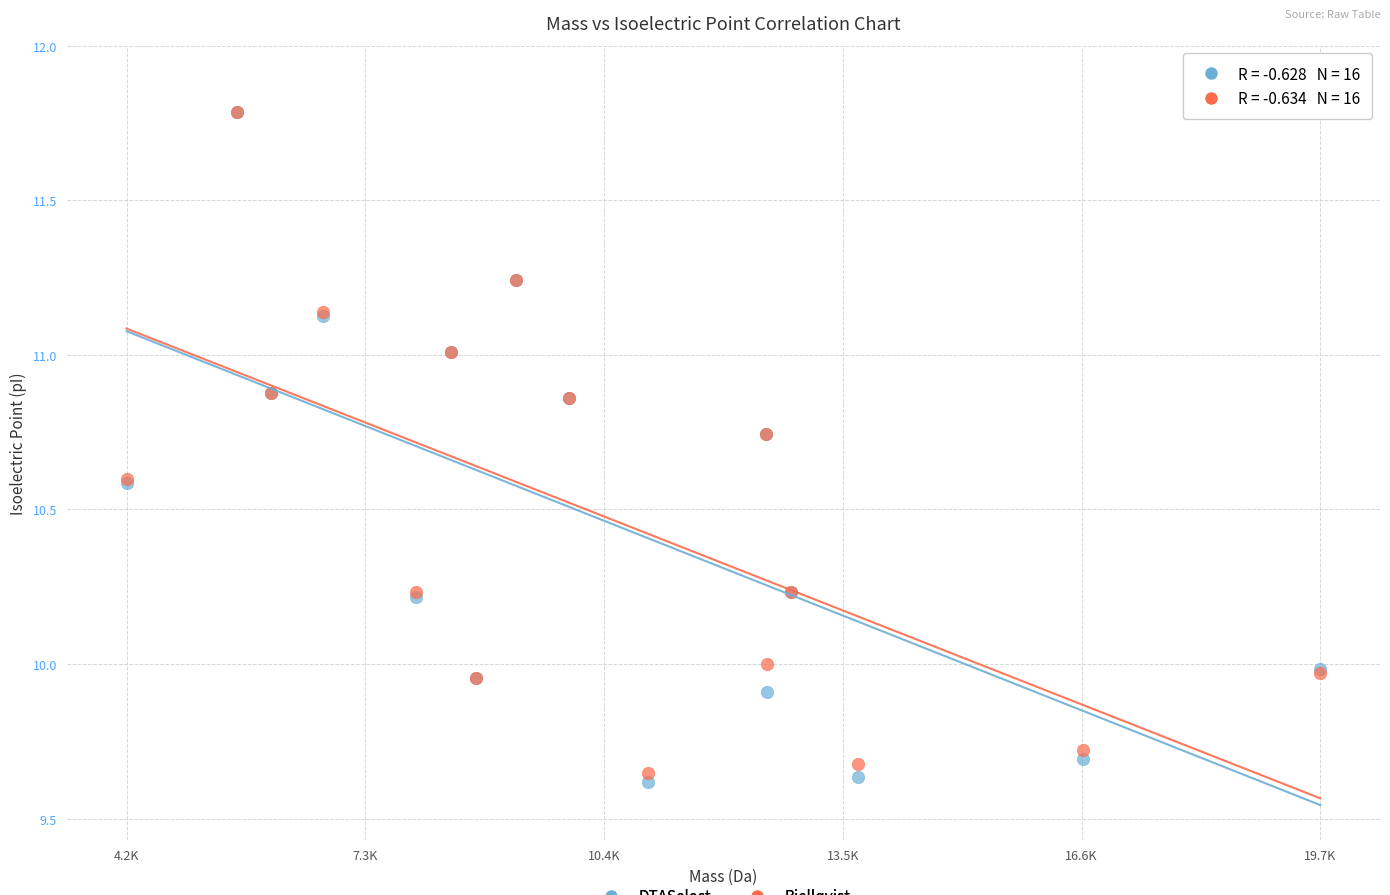

Which series has the widest spread of Y values?

DTASelect